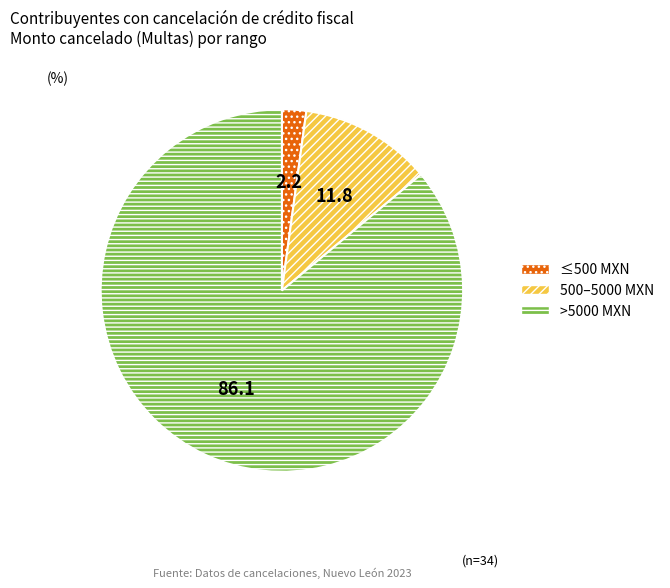

Is there a majority slice in this chart?

Yes